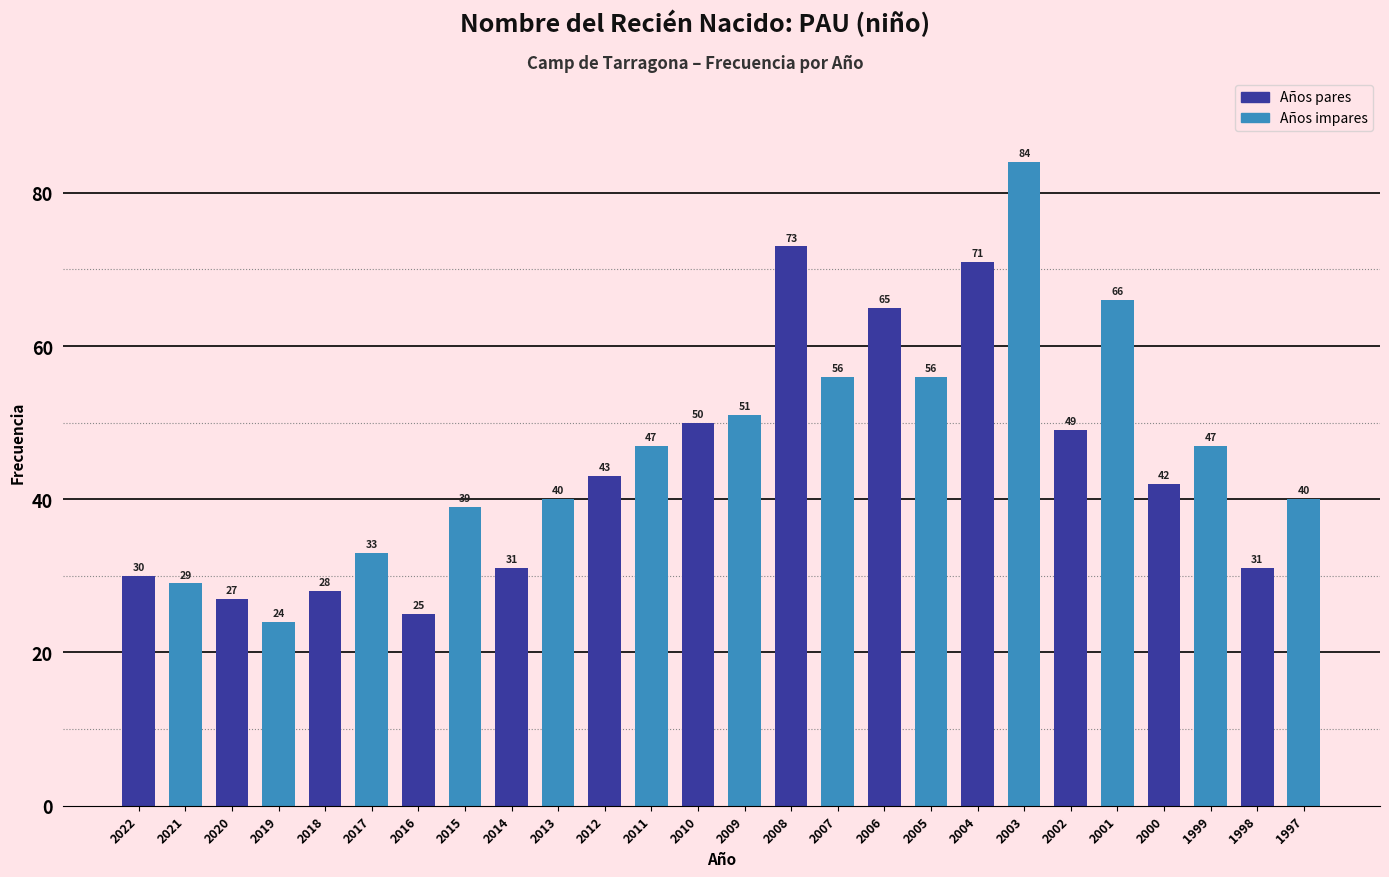

Are the bars horizontal?

No